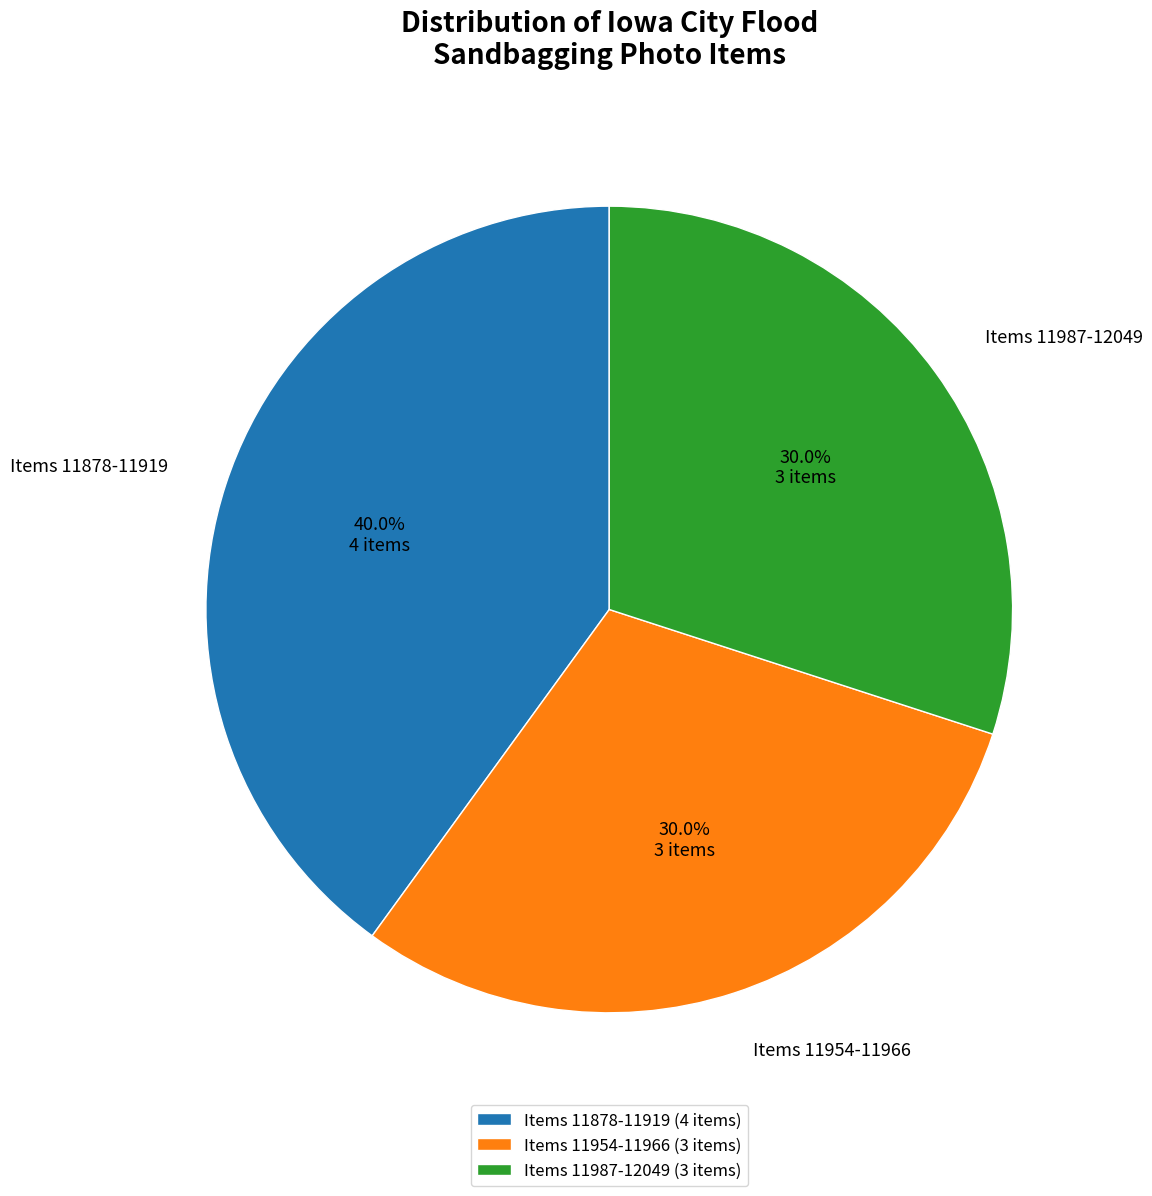

Count the number of slices in the pie.

3